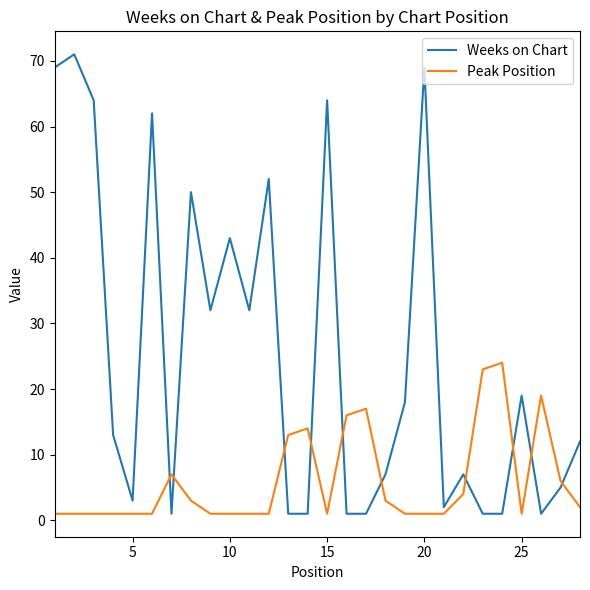

What is the highest value of the Peak Position series?

24